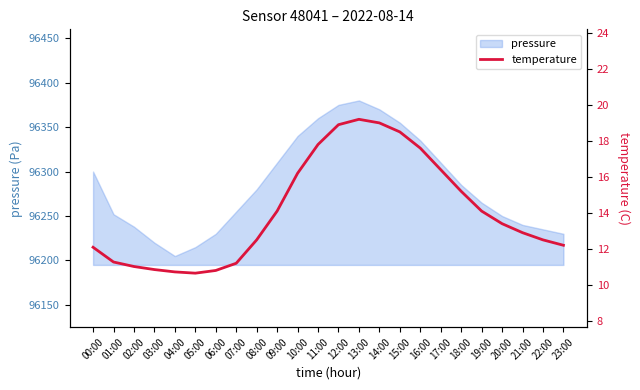

Reading left to right, extract all data points from this chart.

00:00=12.1	01:00=11.3	02:00=11.0	03:00=10.8	04:00=10.7	05:00=10.7	06:00=10.8	07:00=11.2	08:00=12.5	09:00=14.1	10:00=16.2	11:00=17.8	12:00=18.9	13:00=19.2	14:00=19.0	15:00=18.5	16:00=17.6	17:00=16.4	18:00=15.2	19:00=14.1	20:00=13.4	21:00=12.9	22:00=12.5	23:00=12.2